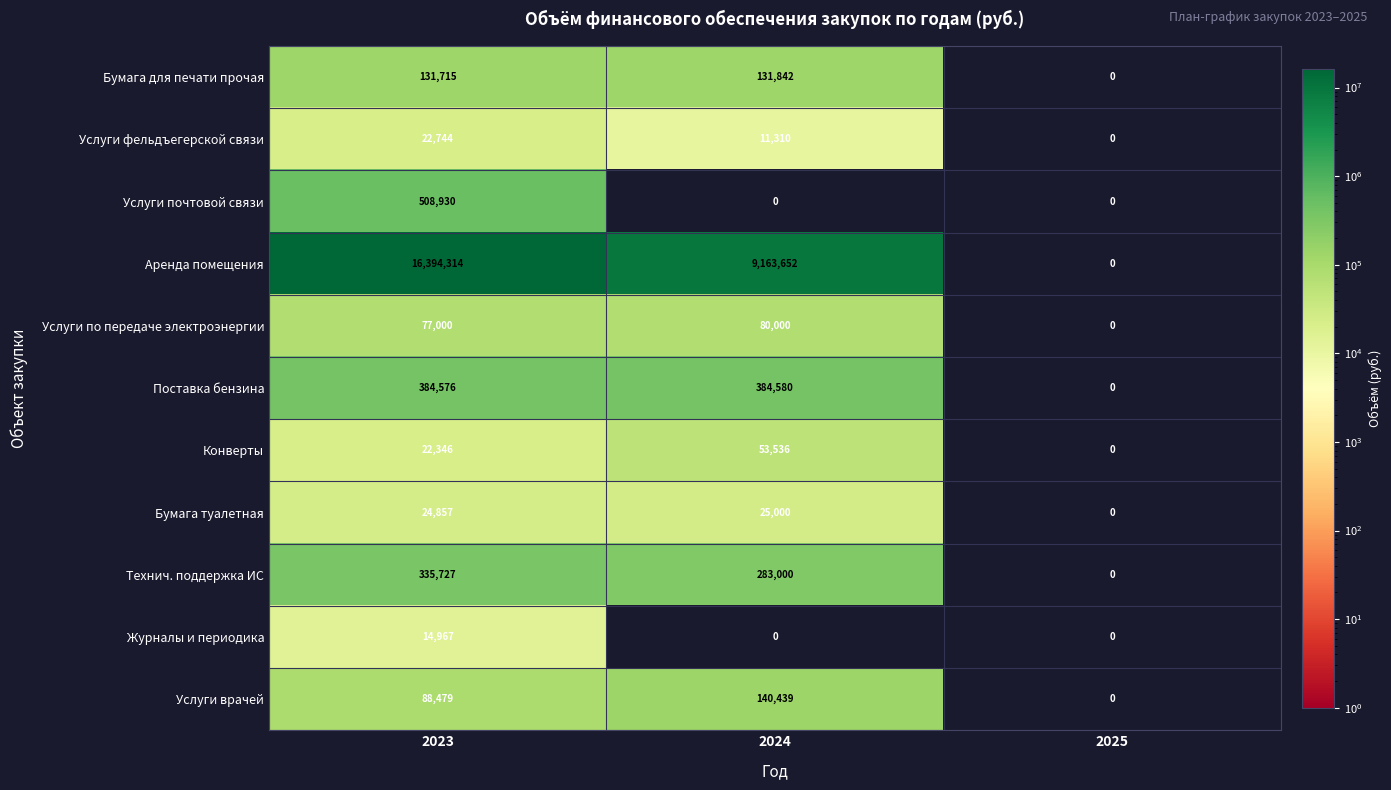

True or false: Журналы и периодика has a value of 4845 at 2023.

False